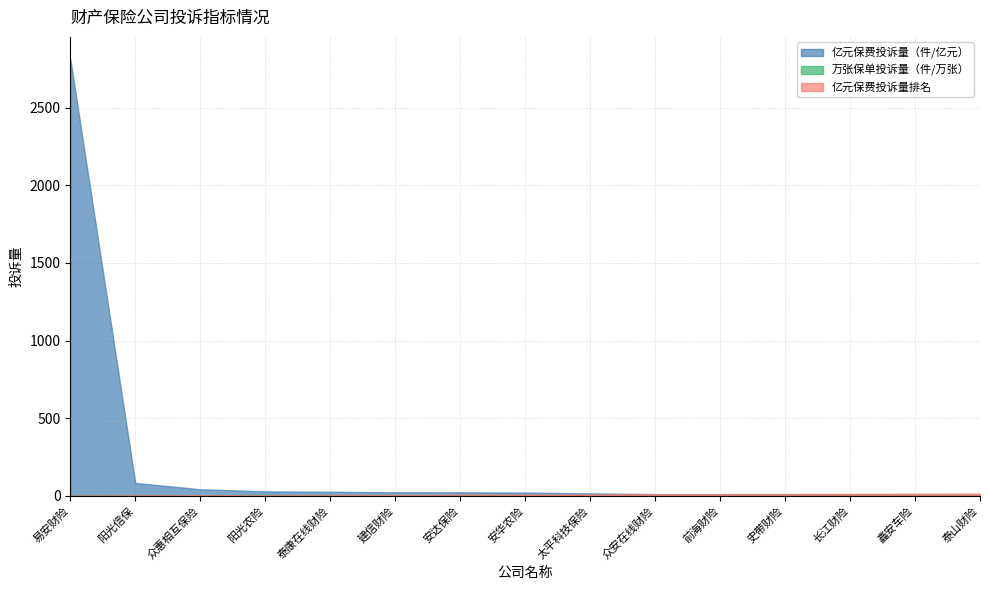

Does the chart have visible grid lines?

Yes